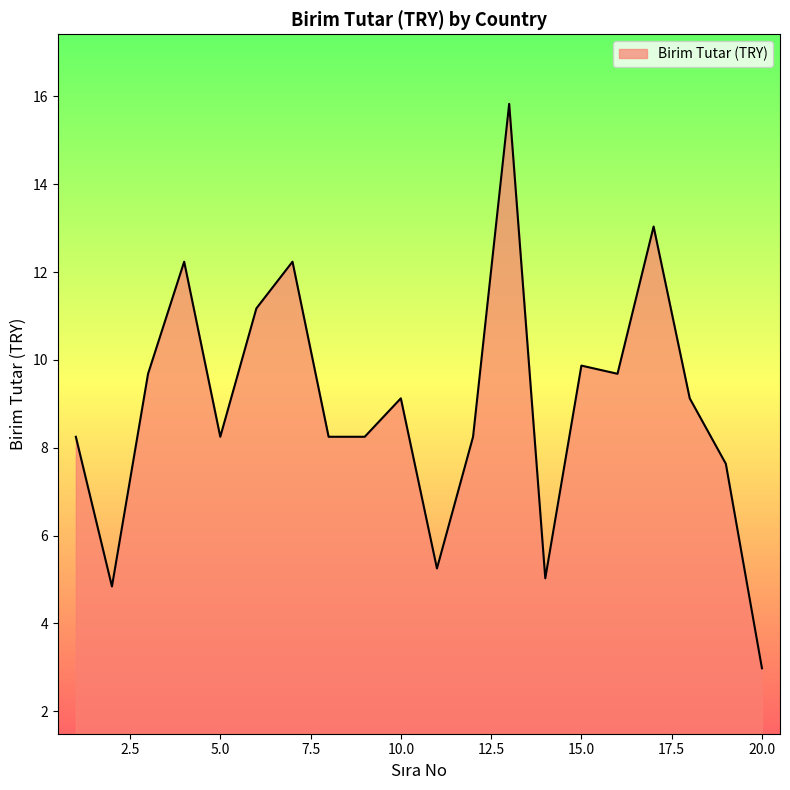

True or false: there are more than 0 points higher than both neighbors.

True